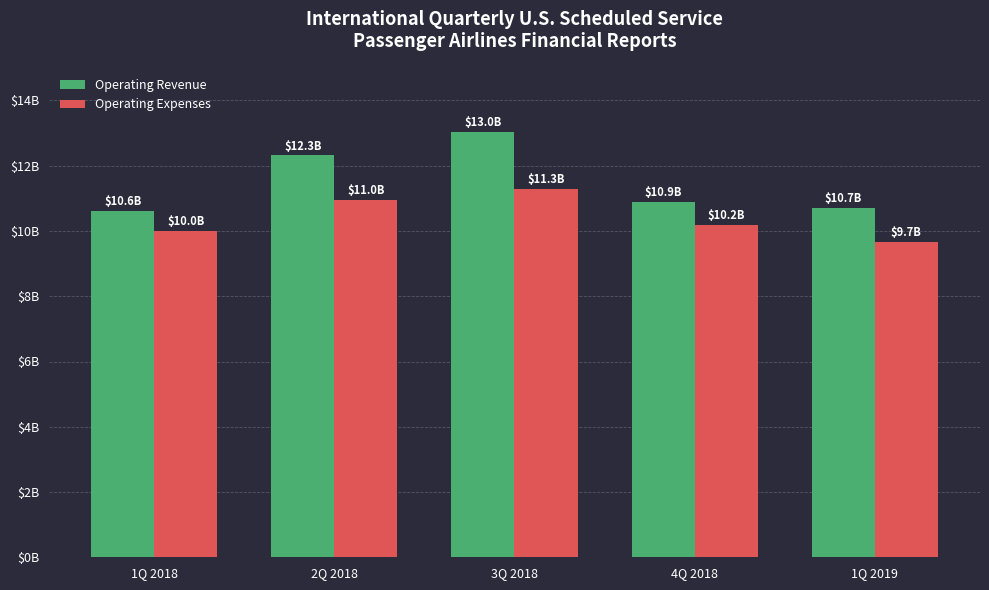

Between 1Q 2019 and 2Q 2018, which is larger?

2Q 2018